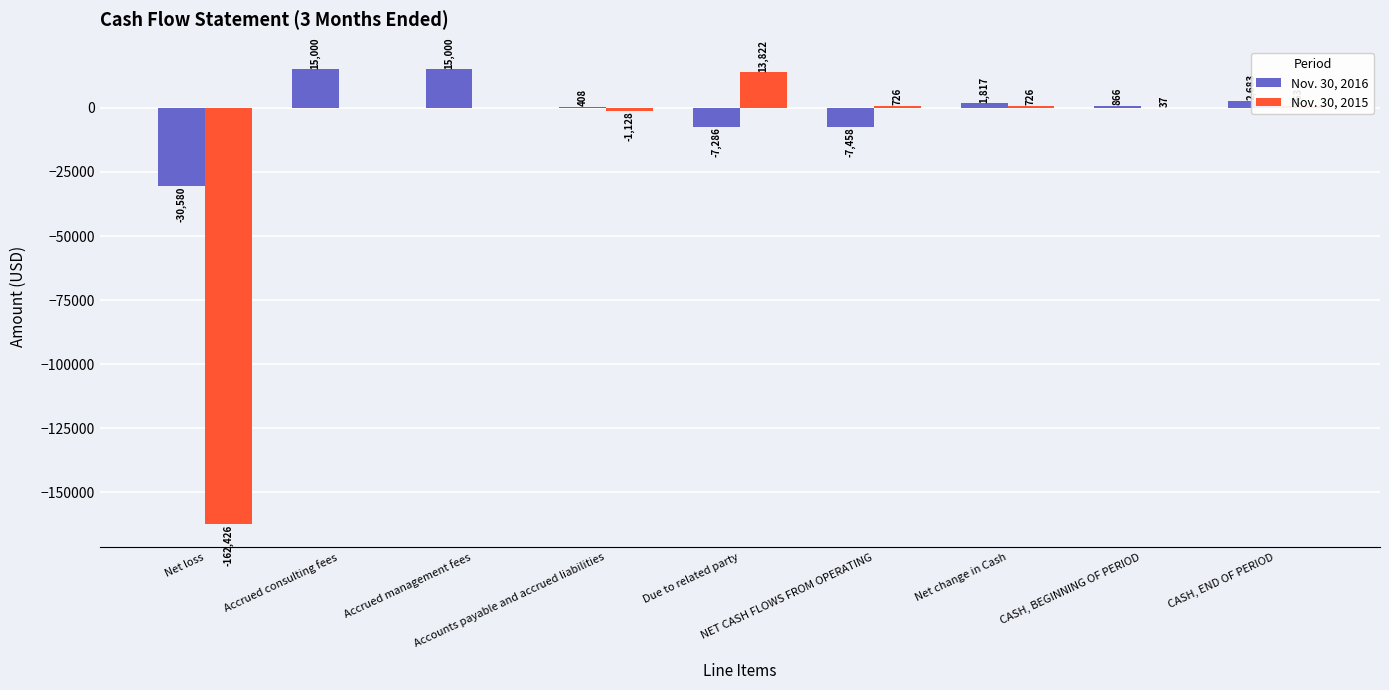

What is the total value across all series at Net change in Cash?

2543